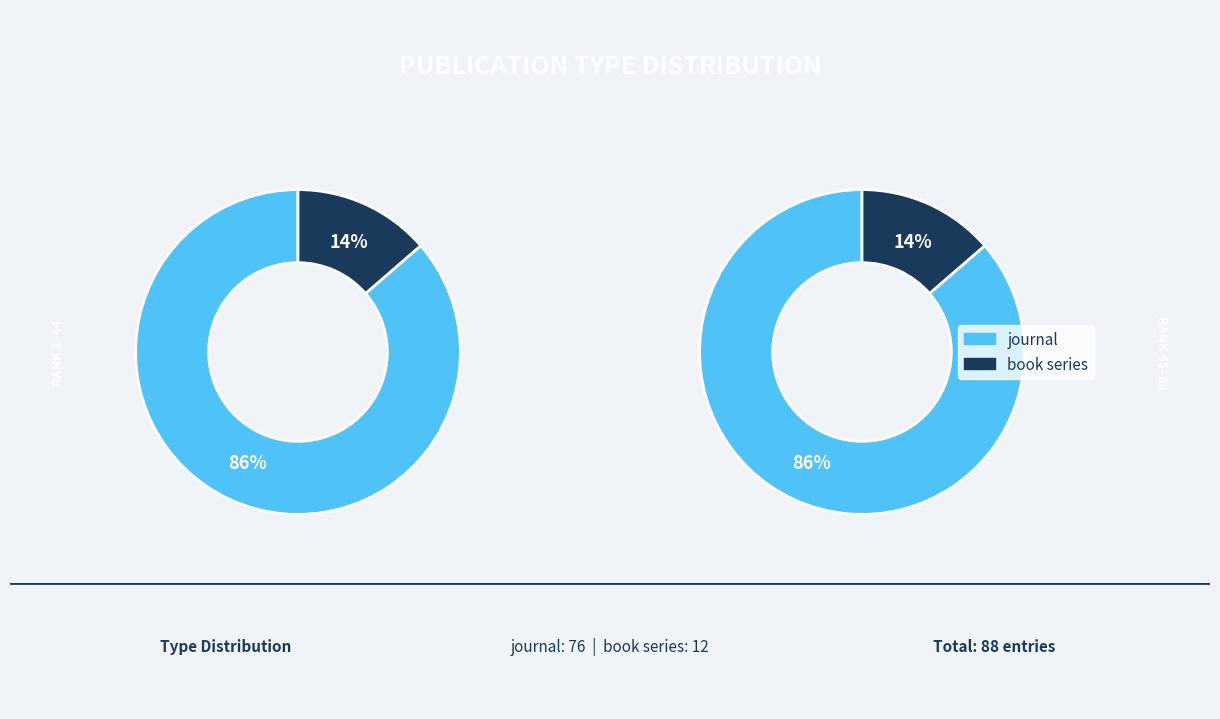

To the nearest percent, what percentage of the pie is journal?

86%